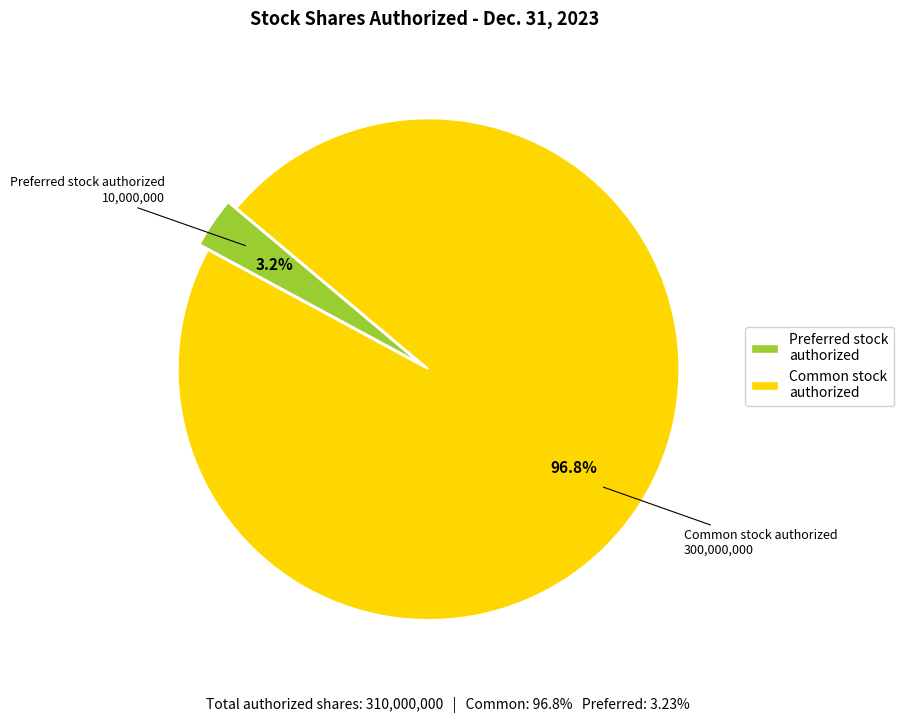

Which has a higher value, Preferred stock authorized or Common stock authorized?

Common stock authorized